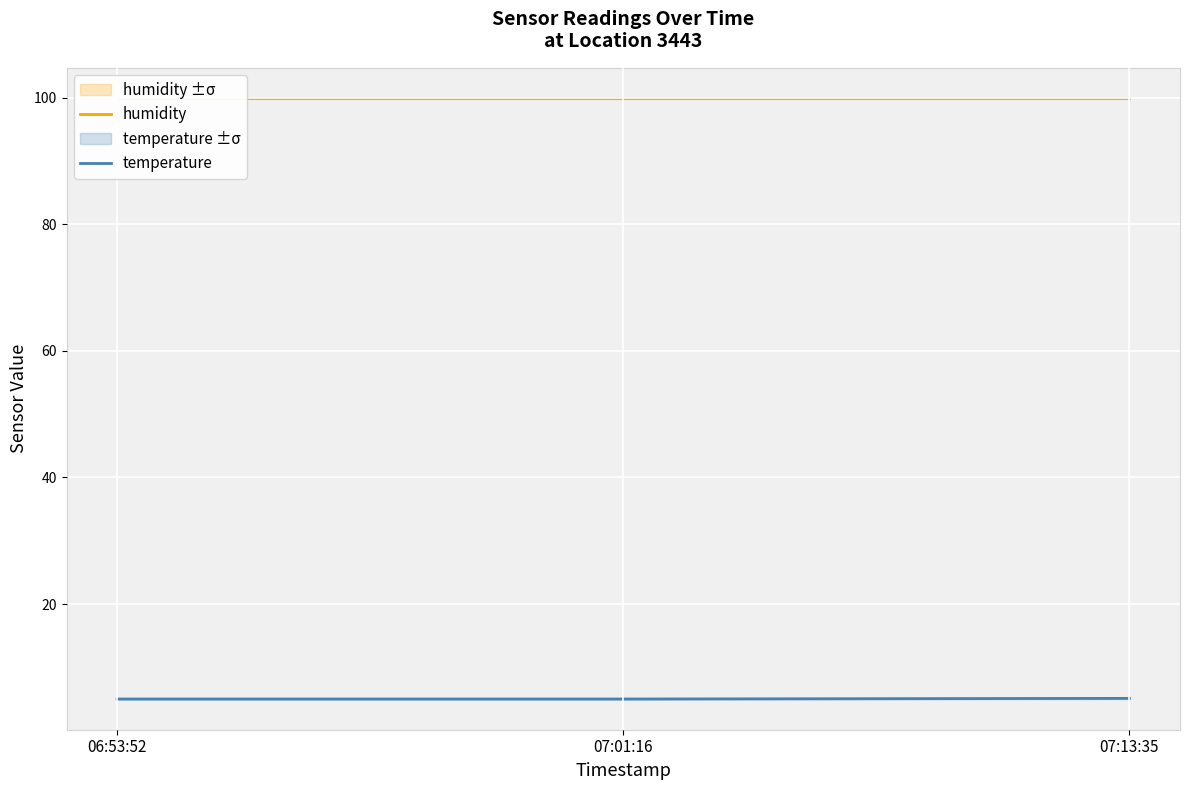

Which has a higher value, 07:13:35 or 06:53:52?

07:13:35